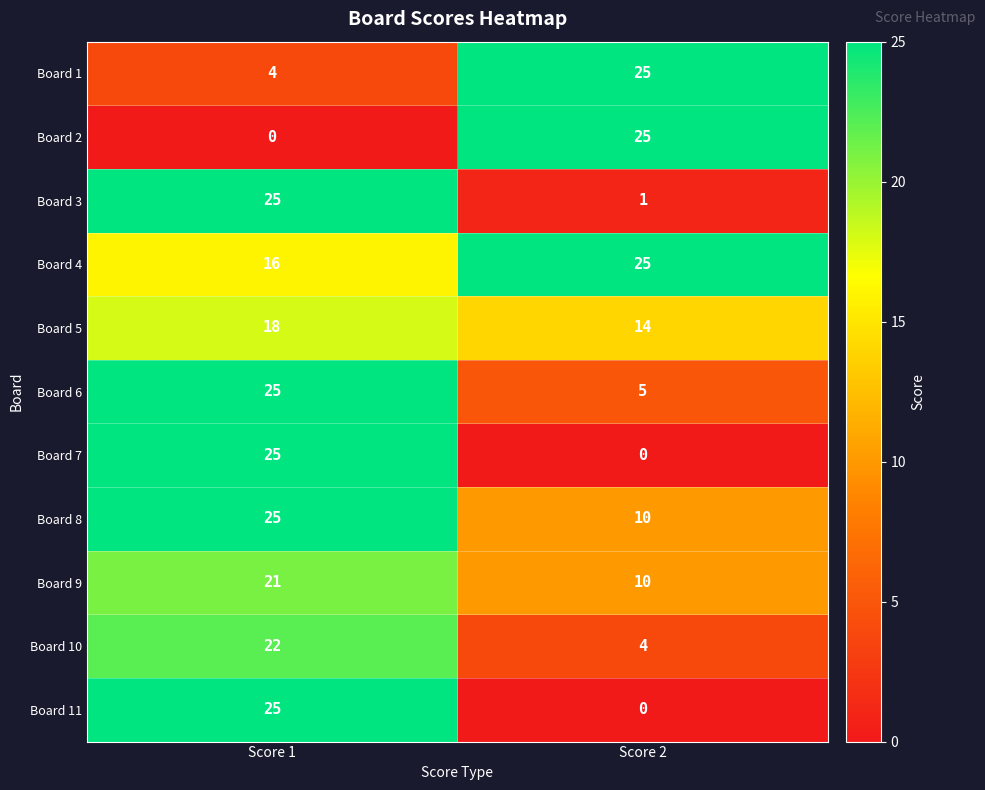

Reading left to right, transcribe all the data shown in this chart.

Board 1: Score 1=4	Score 2=25
Board 2: Score 1=0	Score 2=25
Board 3: Score 1=25	Score 2=1
Board 4: Score 1=16	Score 2=25
Board 5: Score 1=18	Score 2=14
Board 6: Score 1=25	Score 2=5
Board 7: Score 1=25	Score 2=0
Board 8: Score 1=25	Score 2=10
Board 9: Score 1=21	Score 2=10
Board 10: Score 1=22	Score 2=4
Board 11: Score 1=25	Score 2=0